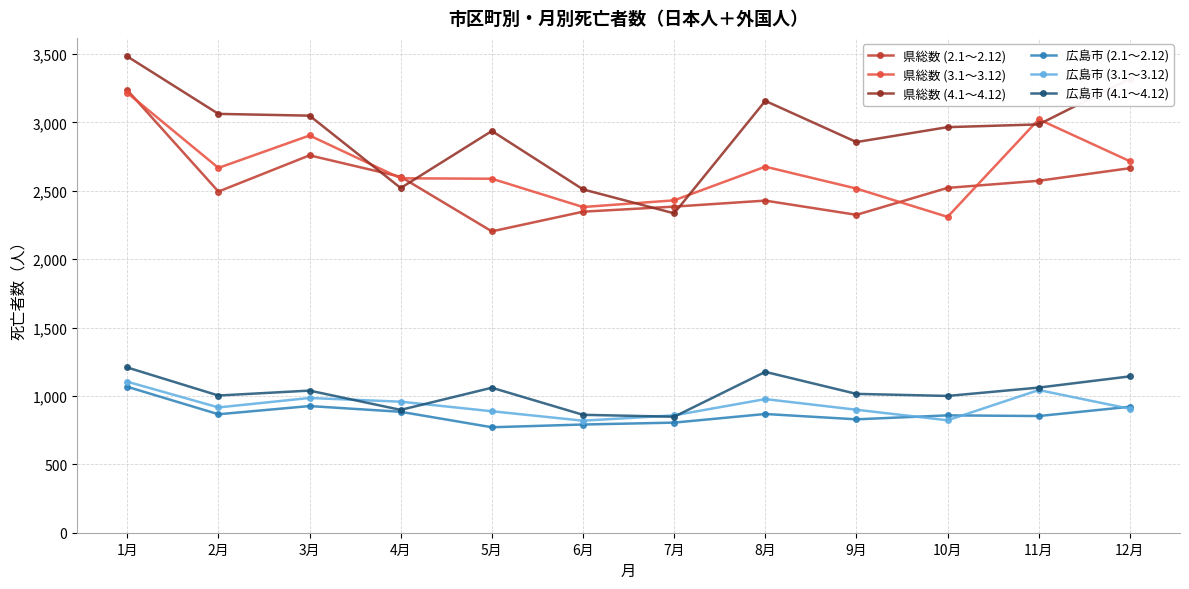

What position from the right is 8月?

5